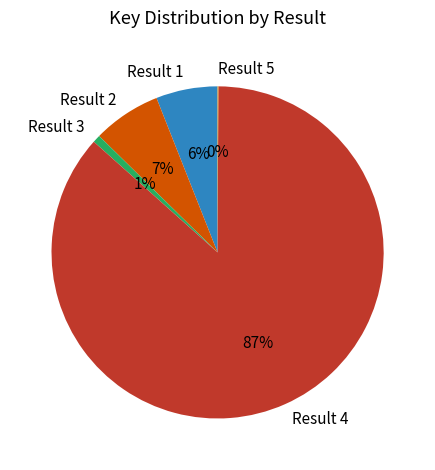

To the nearest percent, what is the difference between the Result 2 and Result 3 slice percentages?

6%